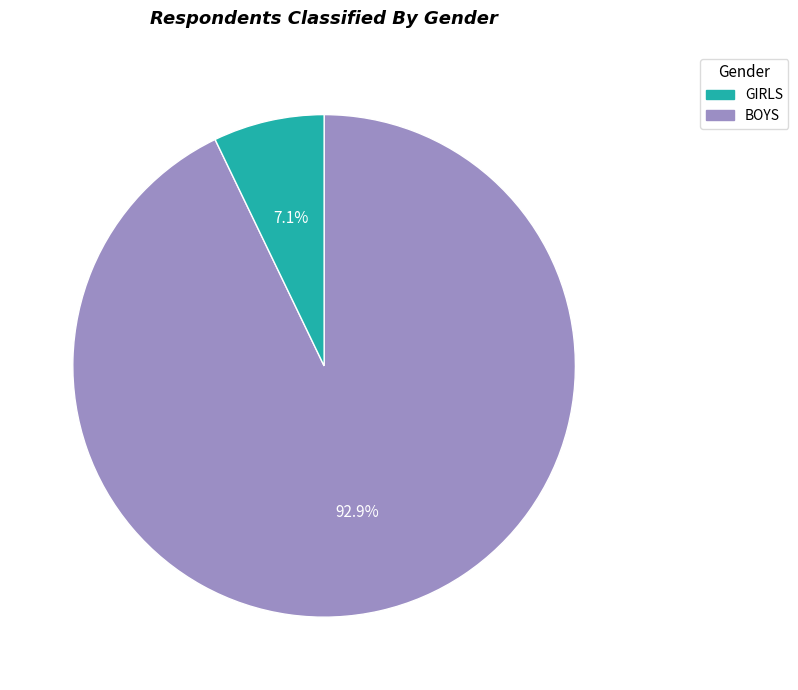

Is there any slice that represents more than half of the pie?

Yes